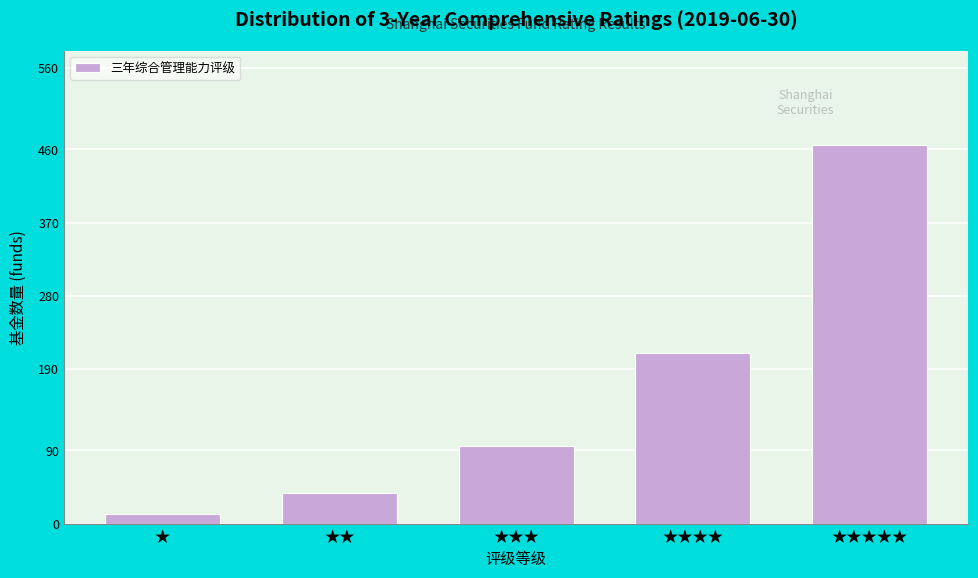

Reading left to right, list all the values displayed in this chart.

12	38	95	210	465